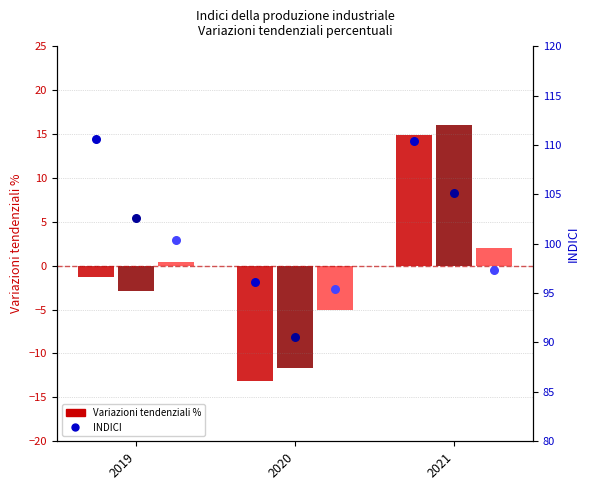

At how many categories does at least one series exceed 99?

2